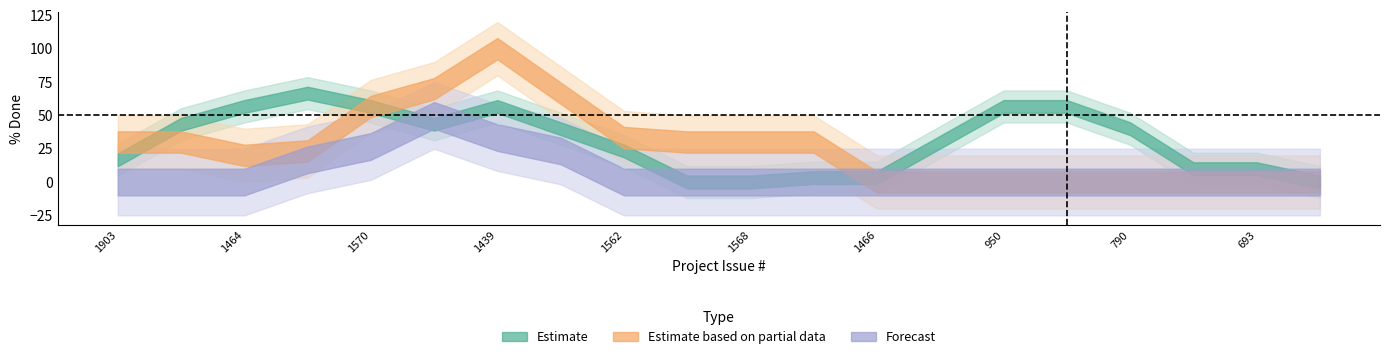

At which category does the chart reach its minimum across all series?

852